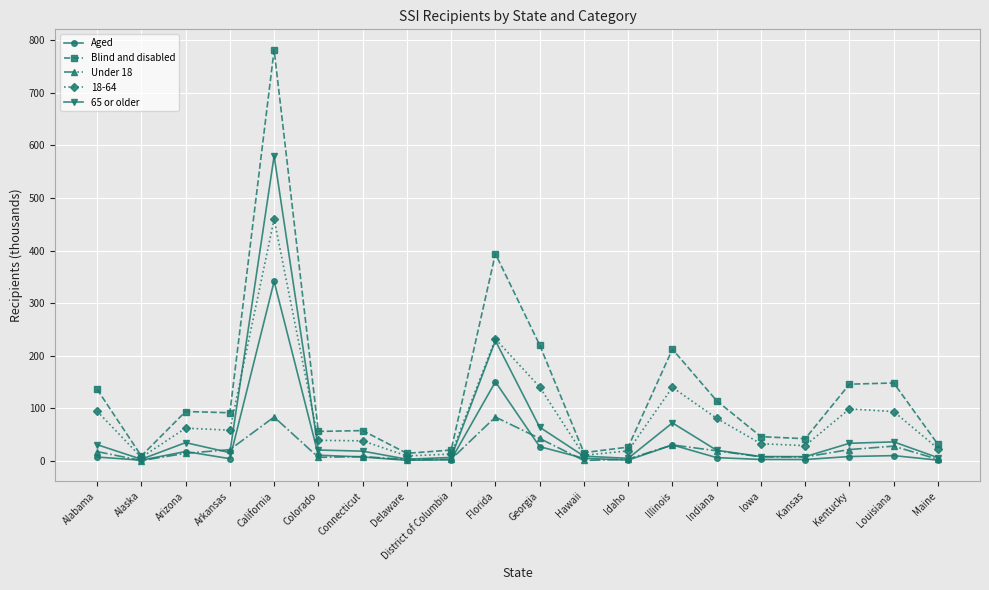

The value of 65 or older at Illinois is 72.5. True or false?

True